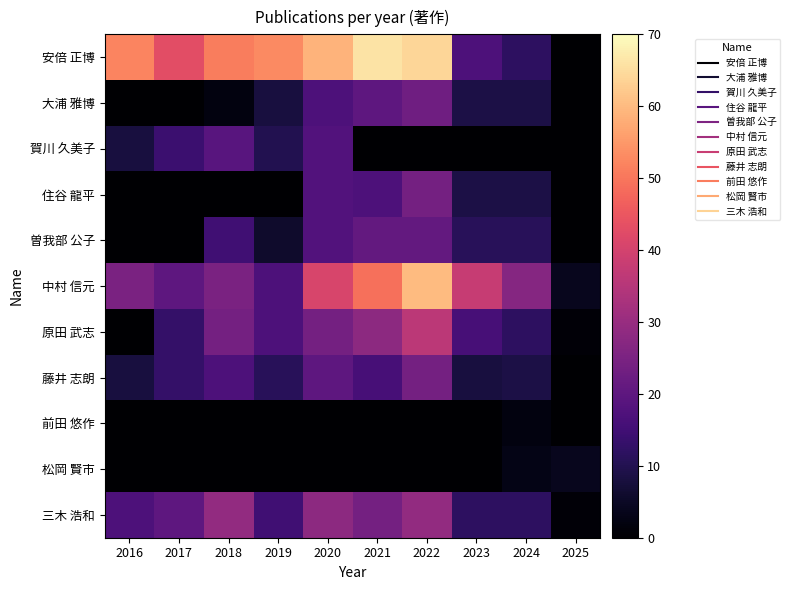

Rank the series at 2022 from lowest to highest value.

賀川 久美子, 前田 悠作, 松岡 賢市, 曽我部 公子, 大浦 雅博, 住谷 龍平, 藤井 志朗, 三木 浩和, 原田 武志, 中村 信元, 安倍 正博